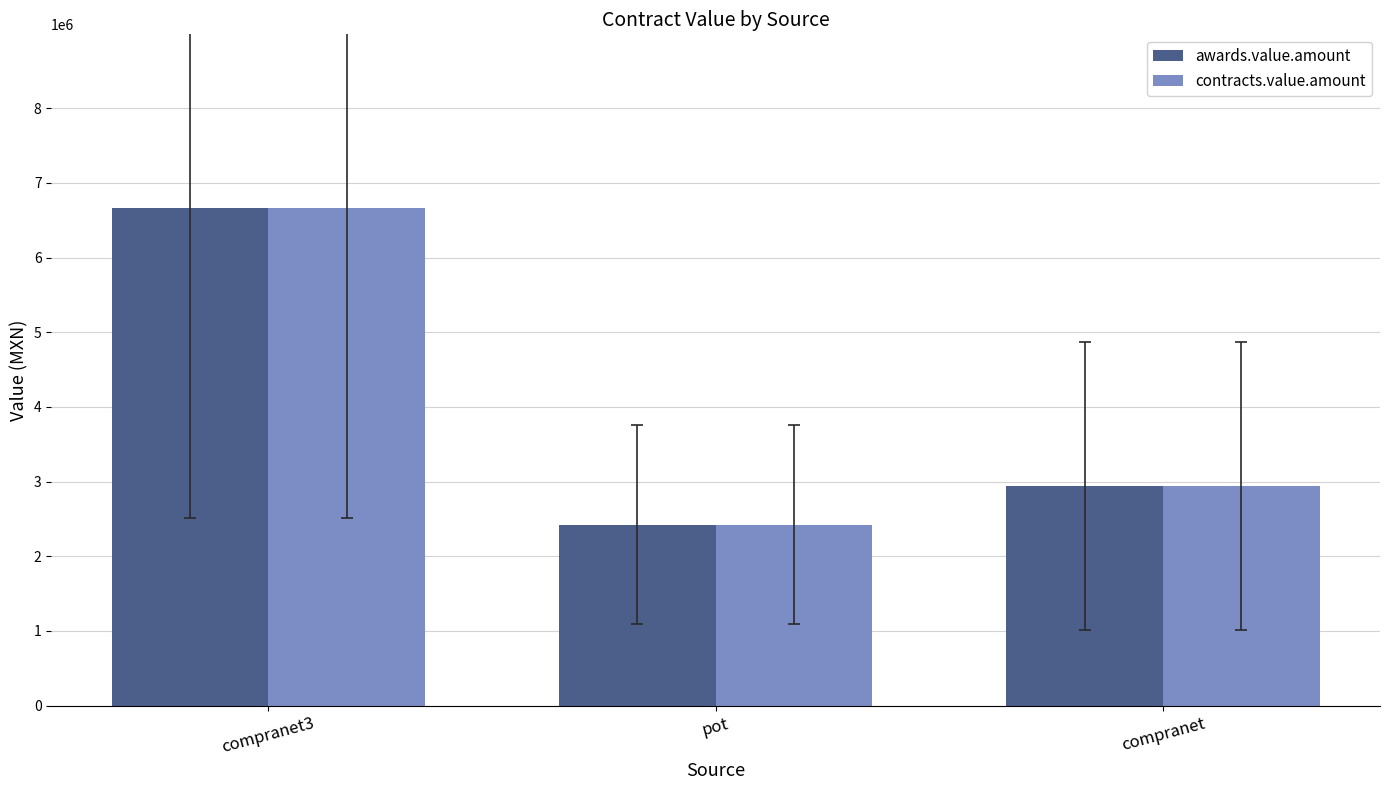

How many groups of bars are there?

3